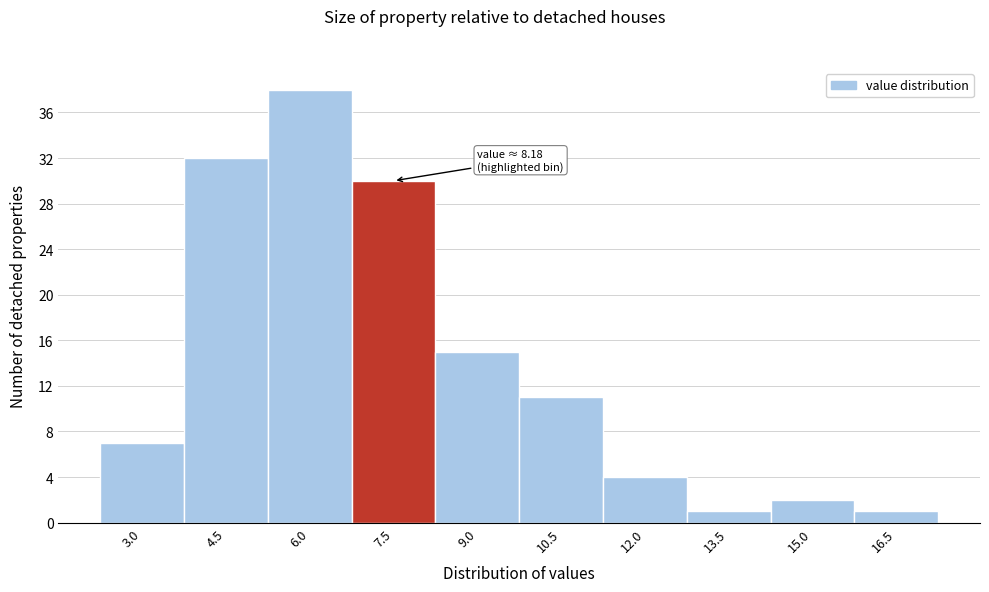

Reading left to right, what are all the values shown in this chart?

3.0=7	4.5=32	6.0=38	7.5=30	9.0=15	10.5=11	12.0=4	13.5=1	15.0=2	16.5=1